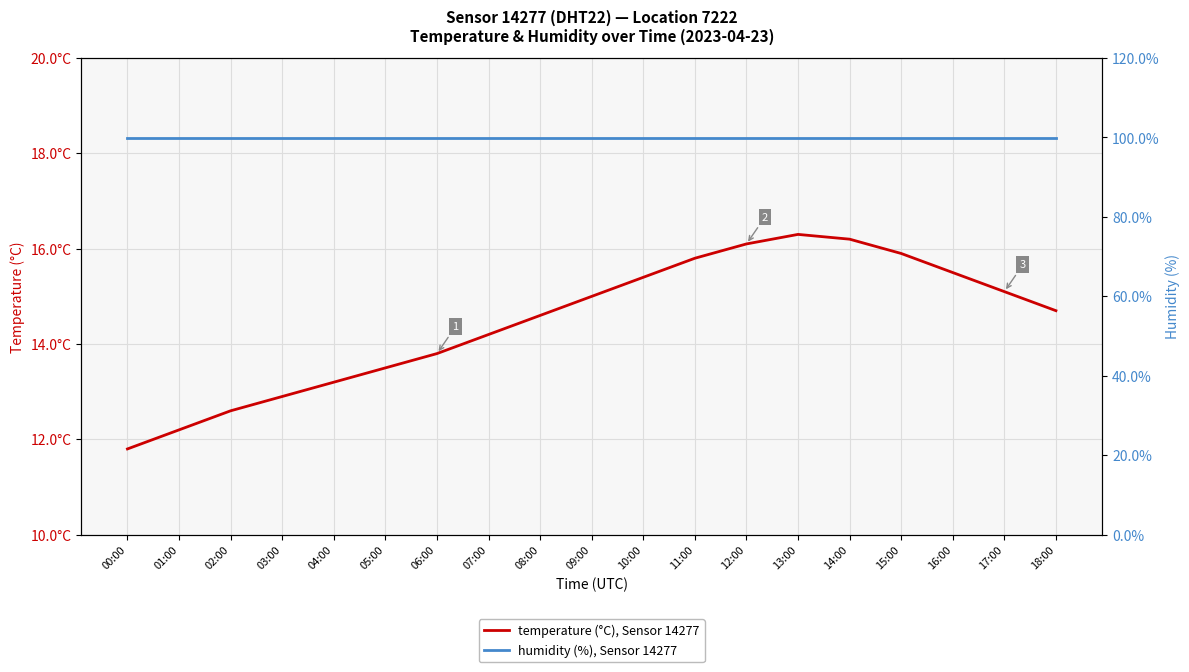

What is the label of the 15th point from the right?

04:00